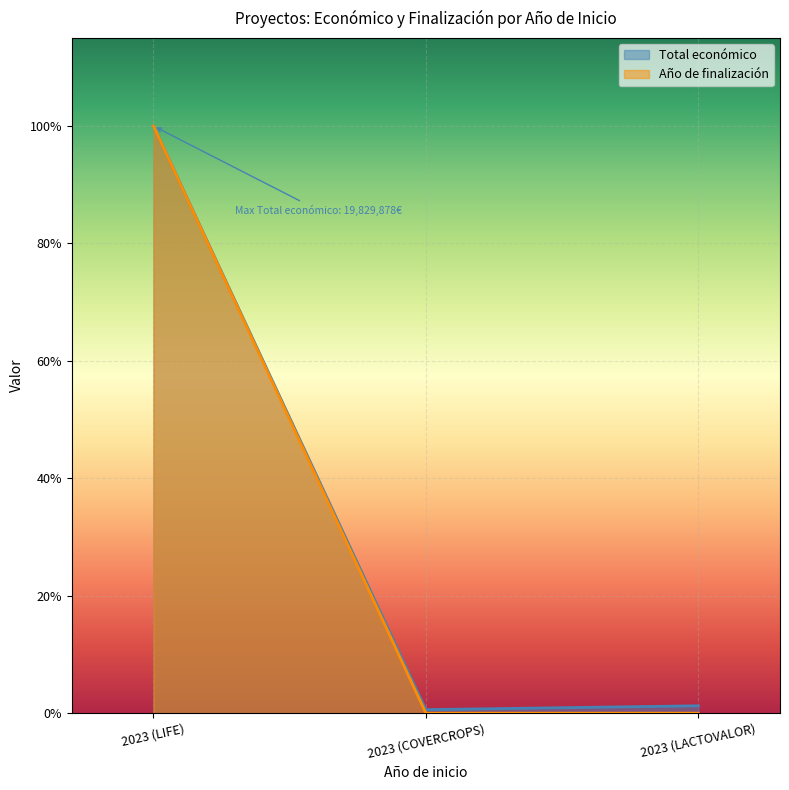

What is the label of the 1st point from the right?

2023 (LACTOVALOR)